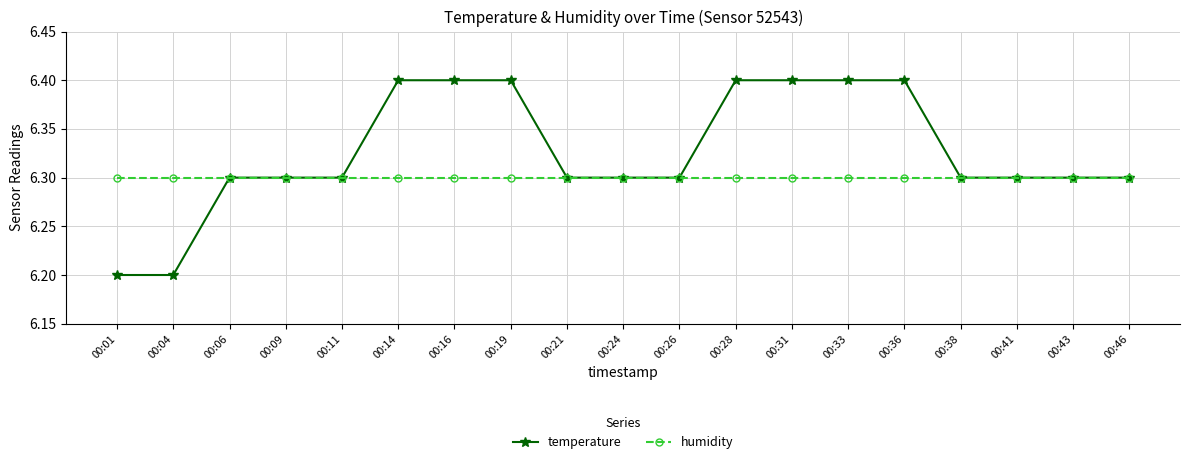

List the series in order of their peak value, highest first.

temperature, humidity